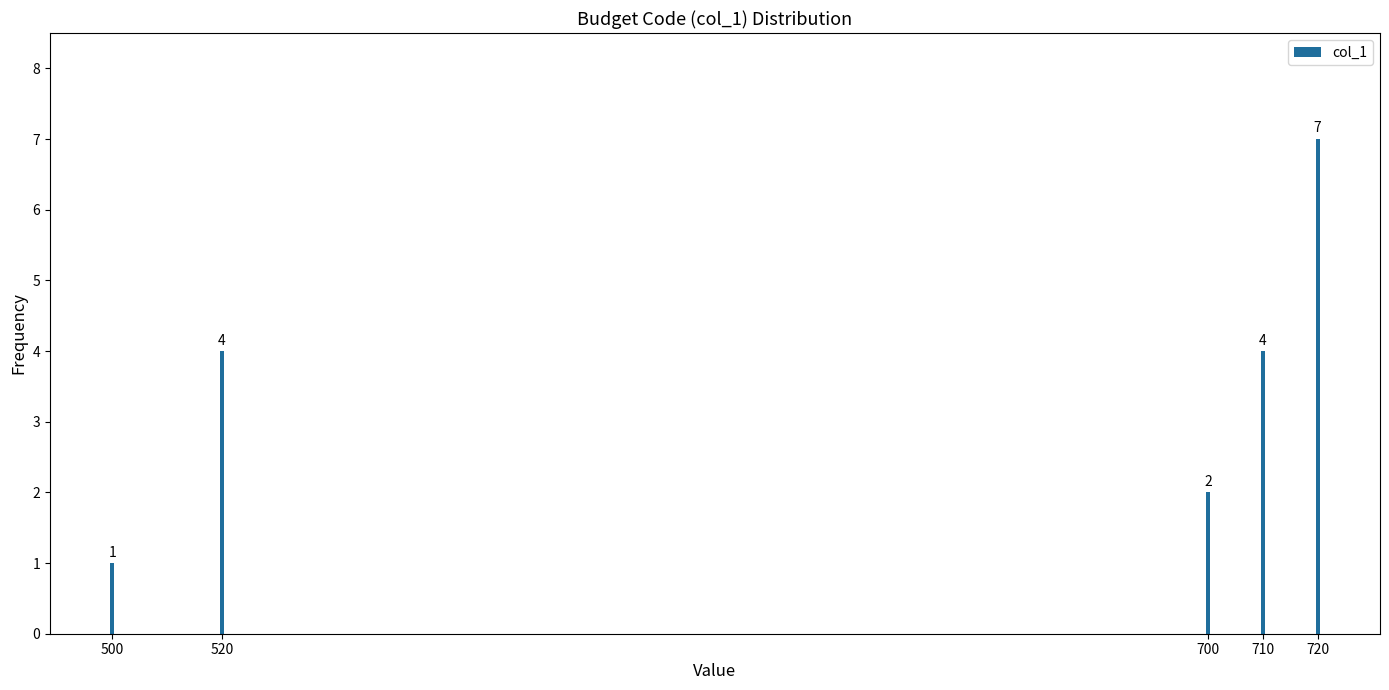

Reading left to right, extract all data points from this chart.

1	4	2	4	7